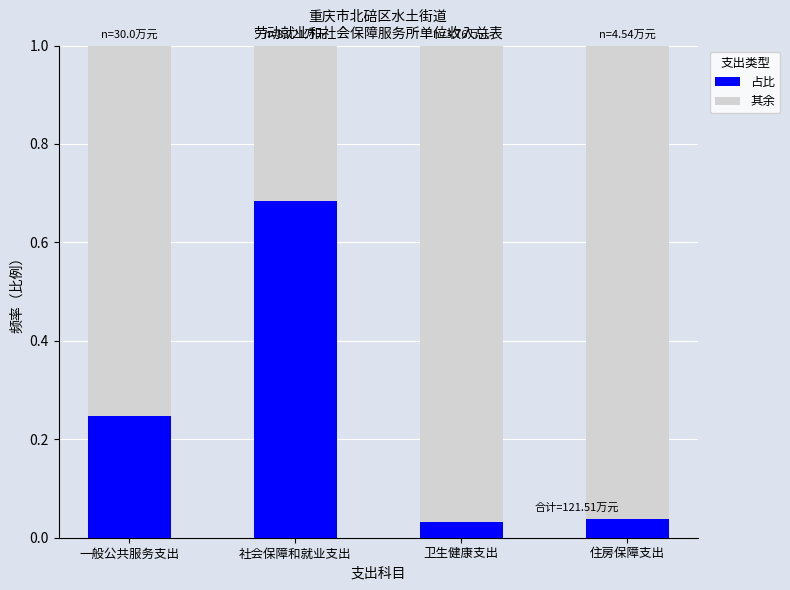

The 占比 series shows 0.1 at 一般公共服务支出. True or false?

False